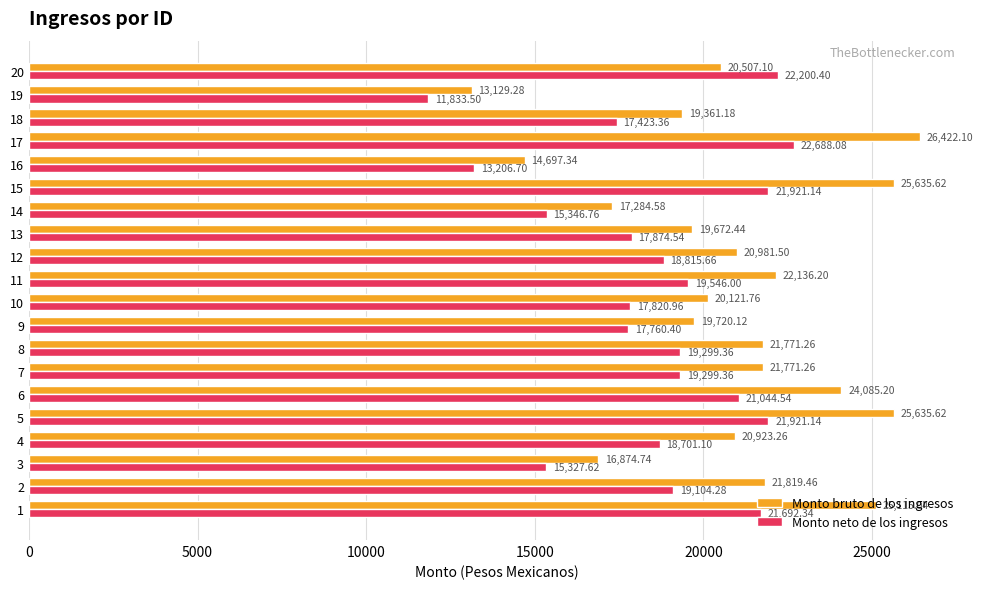

What is the difference between the highest and lowest values at 3?

1547.1